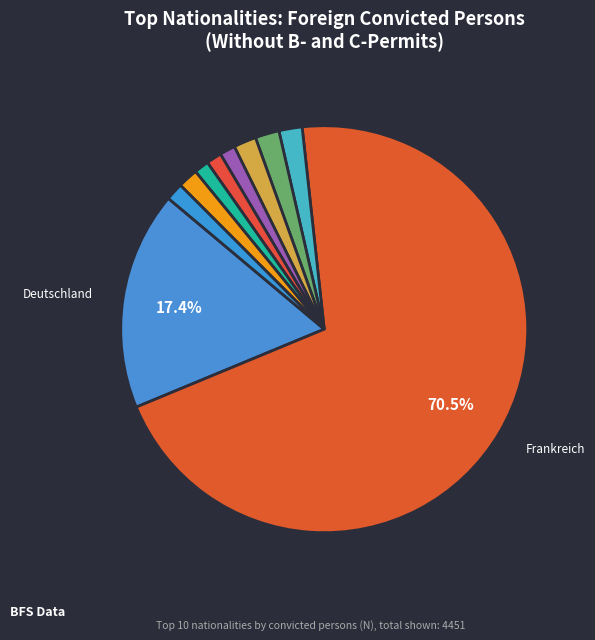

Which category has the biggest portion of the pie?

Frankreich